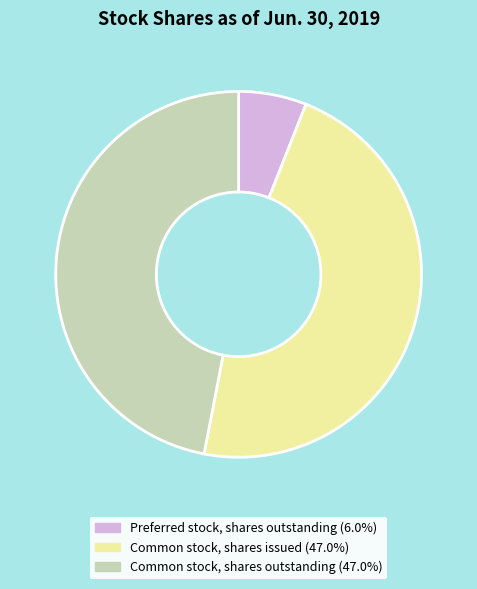

Do Common stock, shares outstanding and Preferred stock, shares outstanding together represent more than half of the pie?

Yes